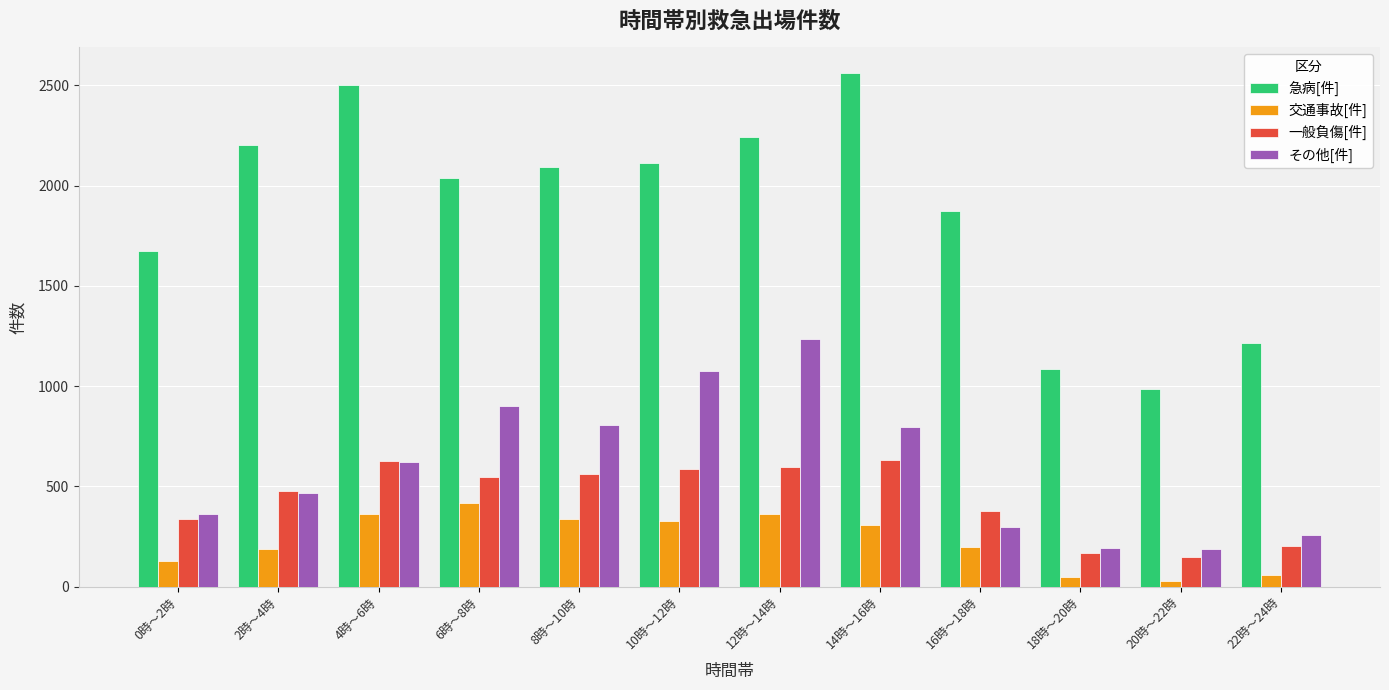

What are all the series names shown in the legend?

急病[件], 交通事故[件], 一般負傷[件], その他[件]